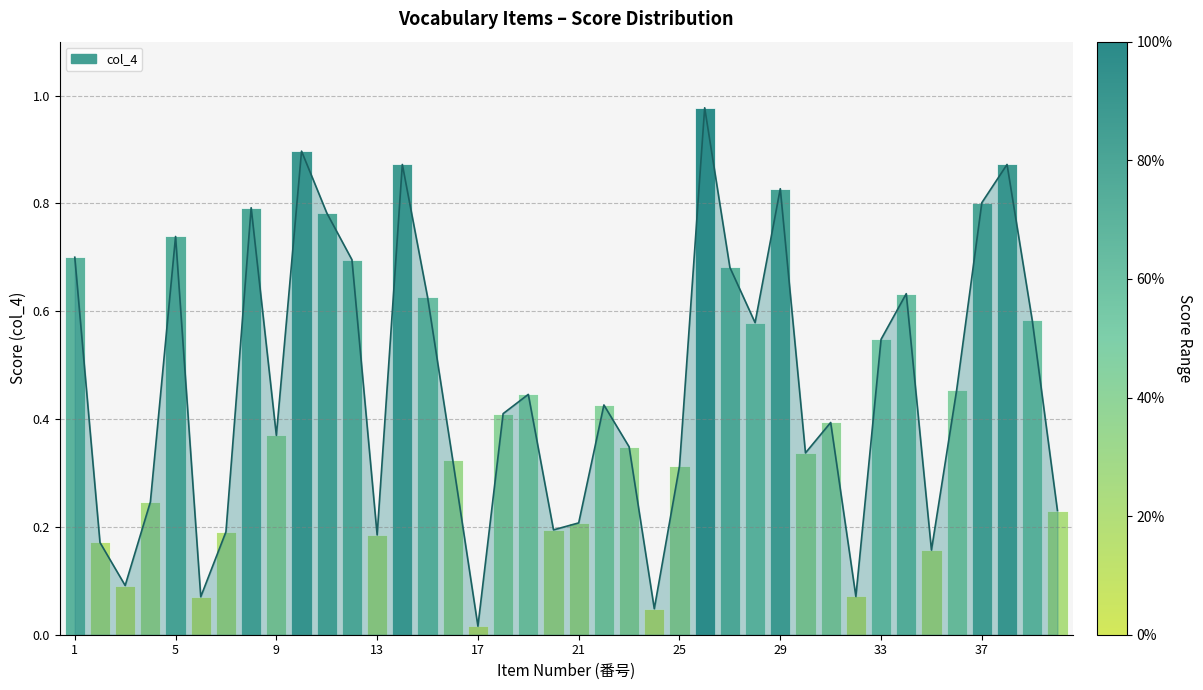

Reading left to right, extract all data points from this chart.

0.7	0.2	0.1	0.2	0.7	0.1	0.2	0.8	0.4	0.9	0.8	0.7	0.2	0.9	0.6	0.3	0.0	0.4	0.4	0.2	0.2	0.4	0.3	0.0	0.3	1.0	0.7	0.6	0.8	0.3	0.4	0.1	0.5	0.6	0.2	0.5	0.8	0.9	0.6	0.2